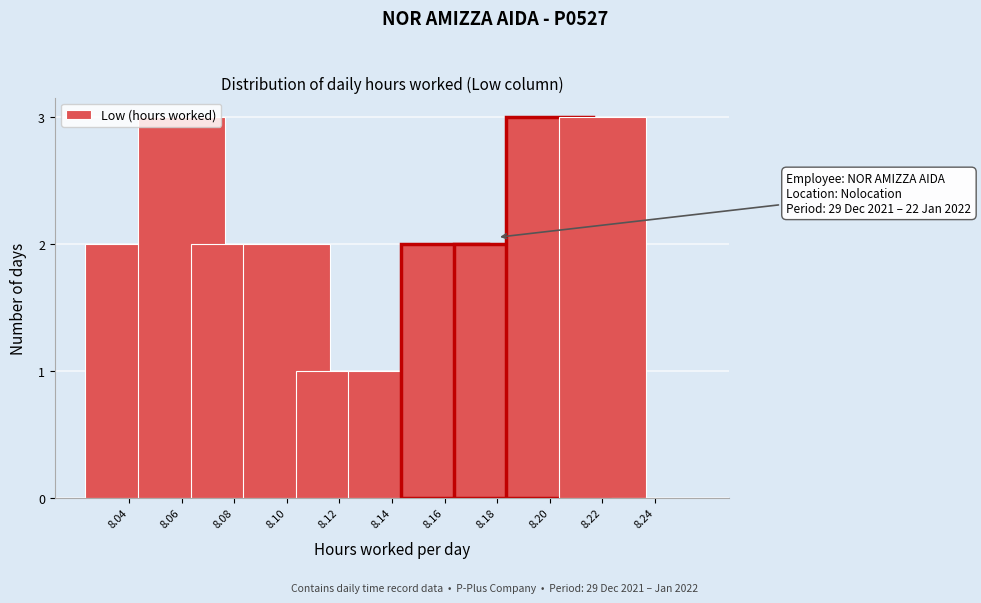

What is the sum of all values?

21